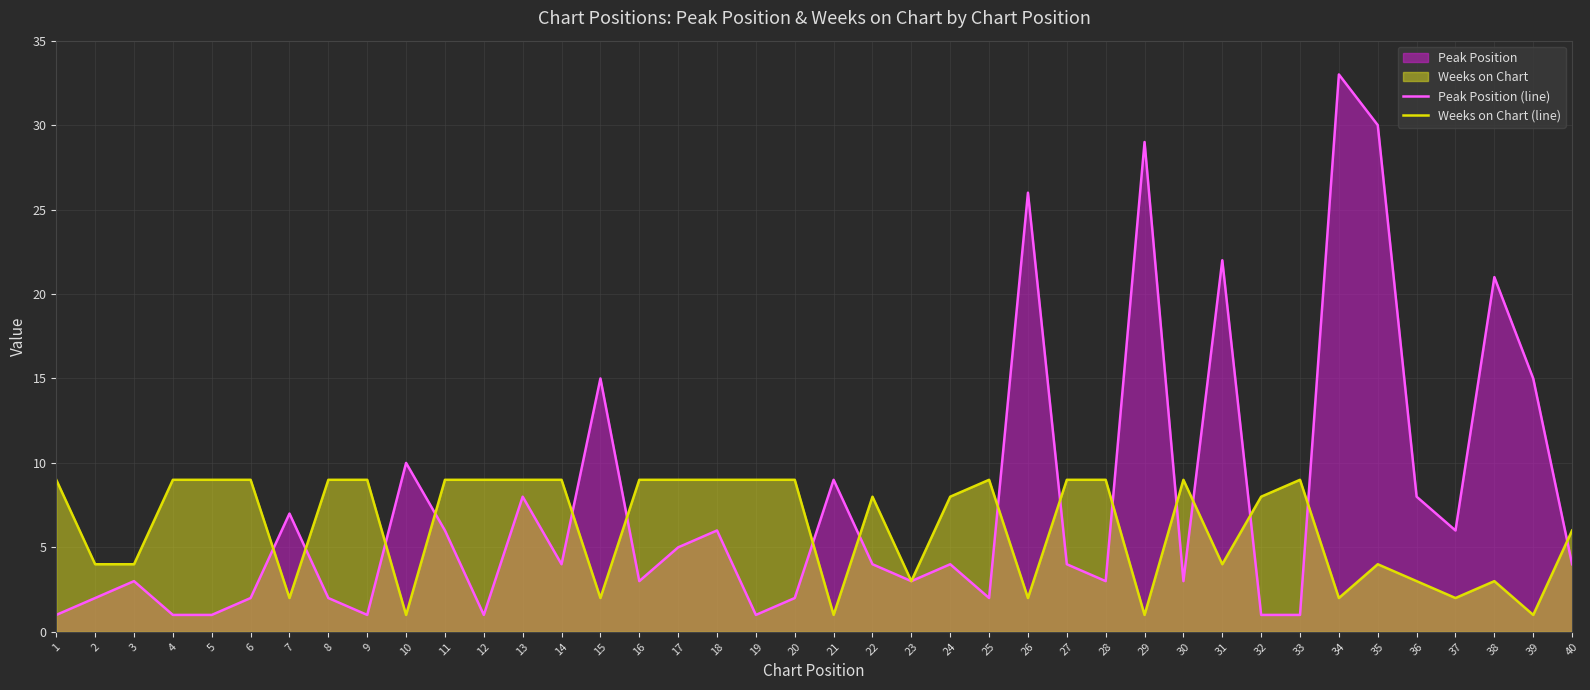

Which series ends up on top after the final intersection of Peak Position (line) and Weeks on Chart (line)?

Weeks on Chart (line)